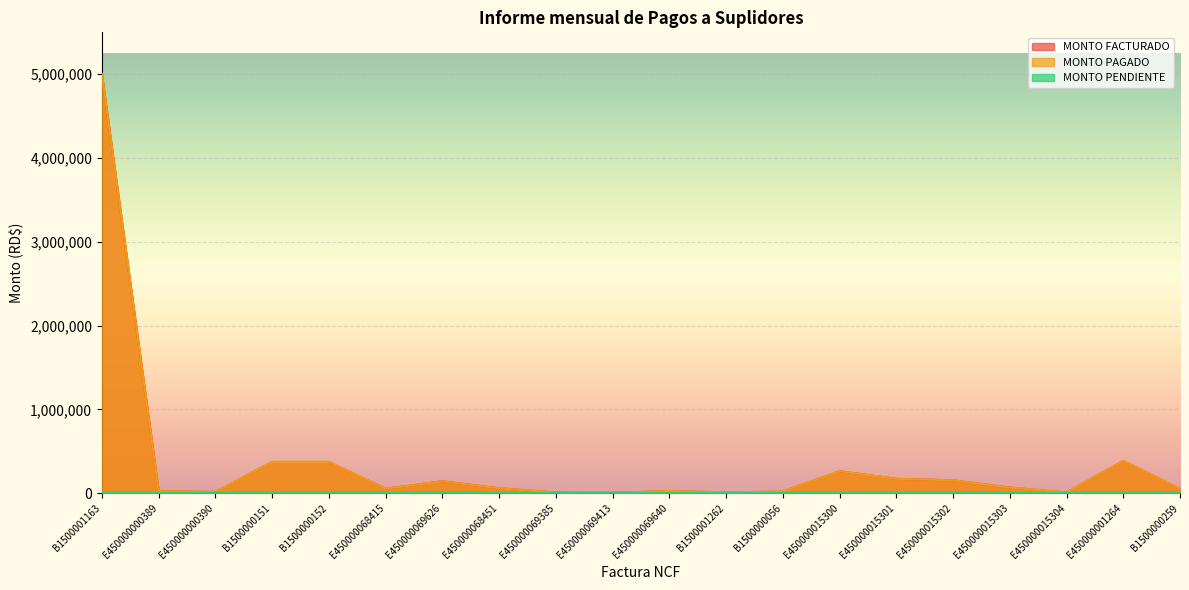

What is the label of the 1st point from the left?

B1500001163